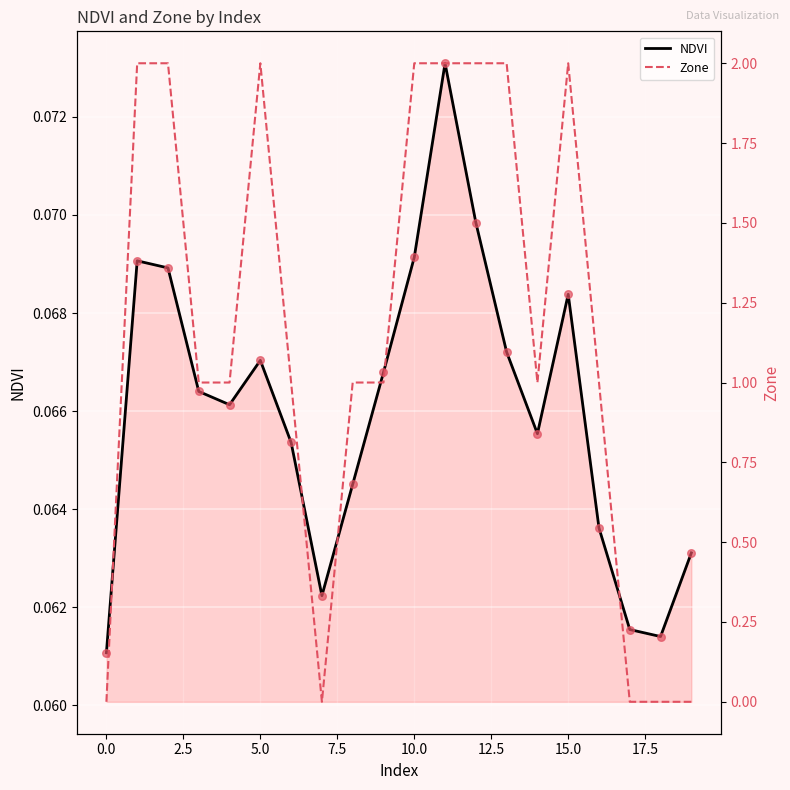

Which series has the largest Y range (max minus min)?

Zone